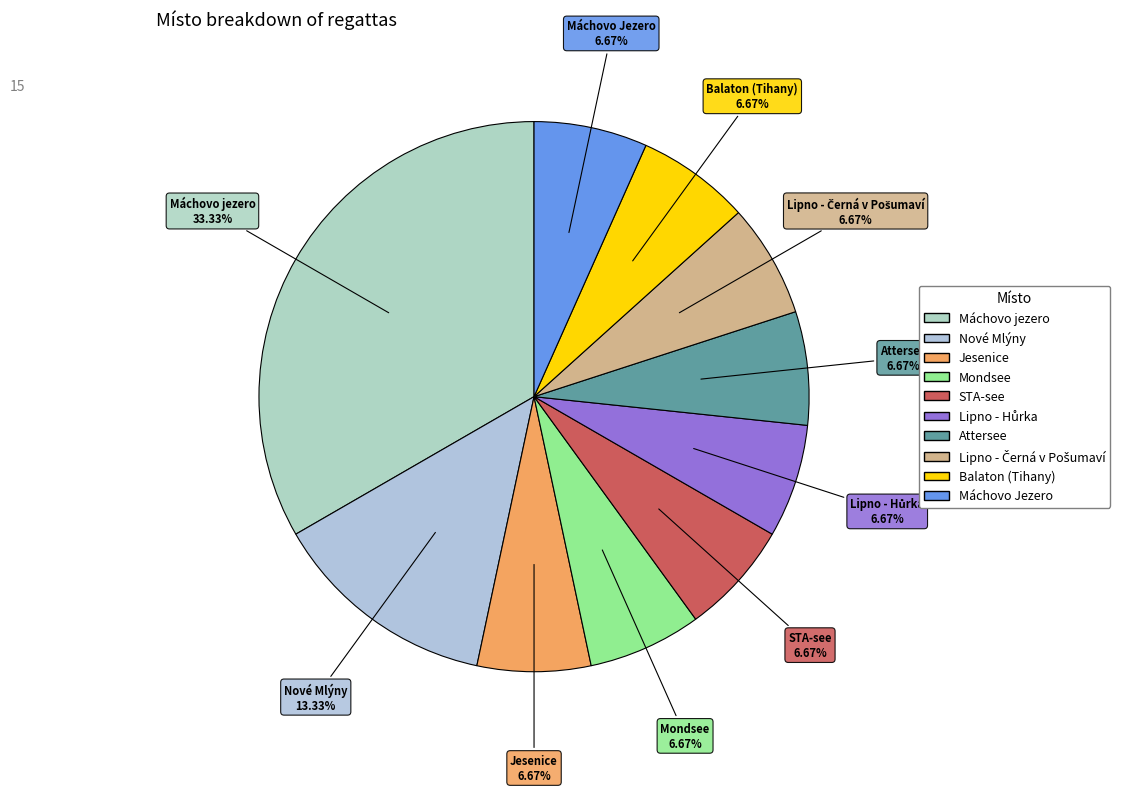

Which slice is the largest?

Máchovo jezero